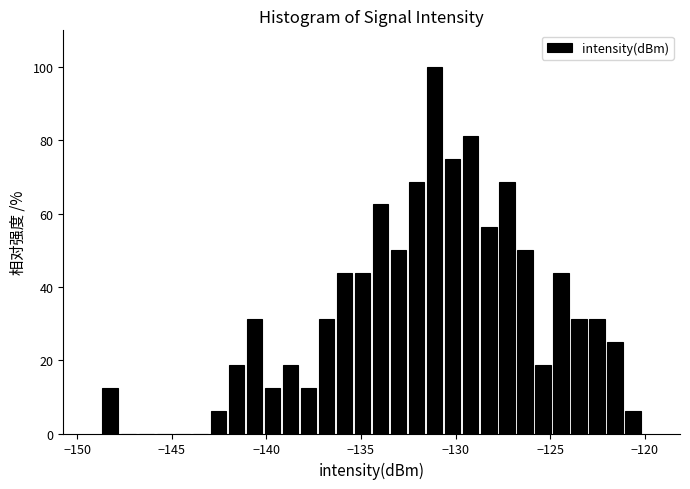

Read against the x-axis, roughly where is the centre of the tallest bar?

-131.0